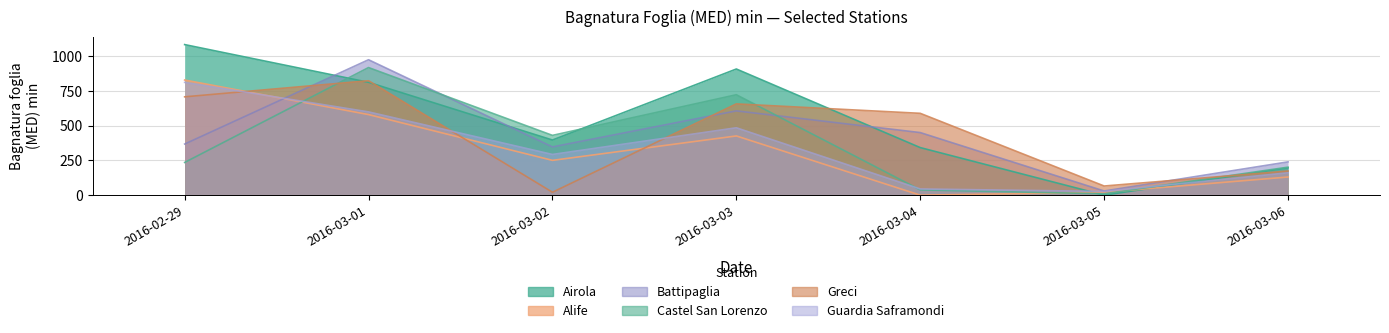

Which series changed the most between 2016-02-29 and 2016-03-01?

Castel San Lorenzo